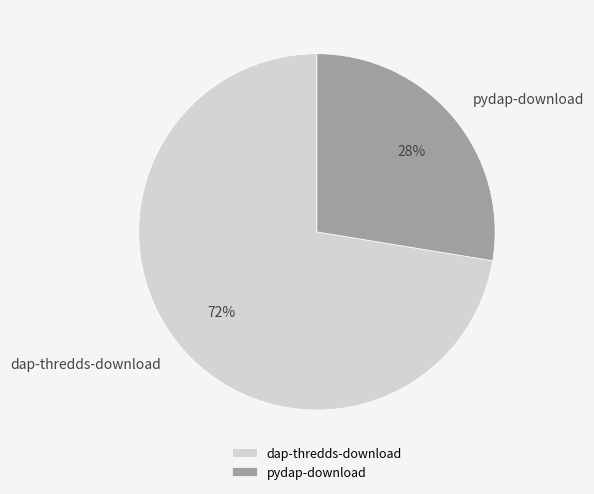

Combined, do pydap-download and dap-thredds-download account for over 50%?

Yes